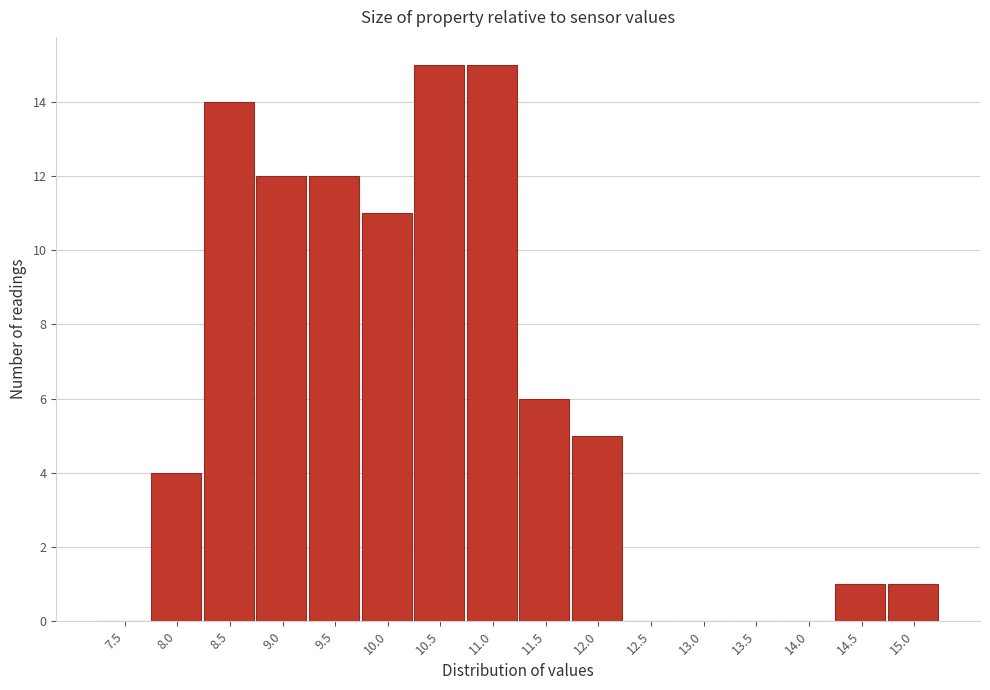

Reading left to right, transcribe all the data shown in this chart.

7.5=0	8.0=4	8.5=14	9.0=12	9.5=12	10.0=11	10.5=15	11.0=15	11.5=6	12.0=5	12.5=0	13.0=0	13.5=0	14.0=0	14.5=1	15.0=1